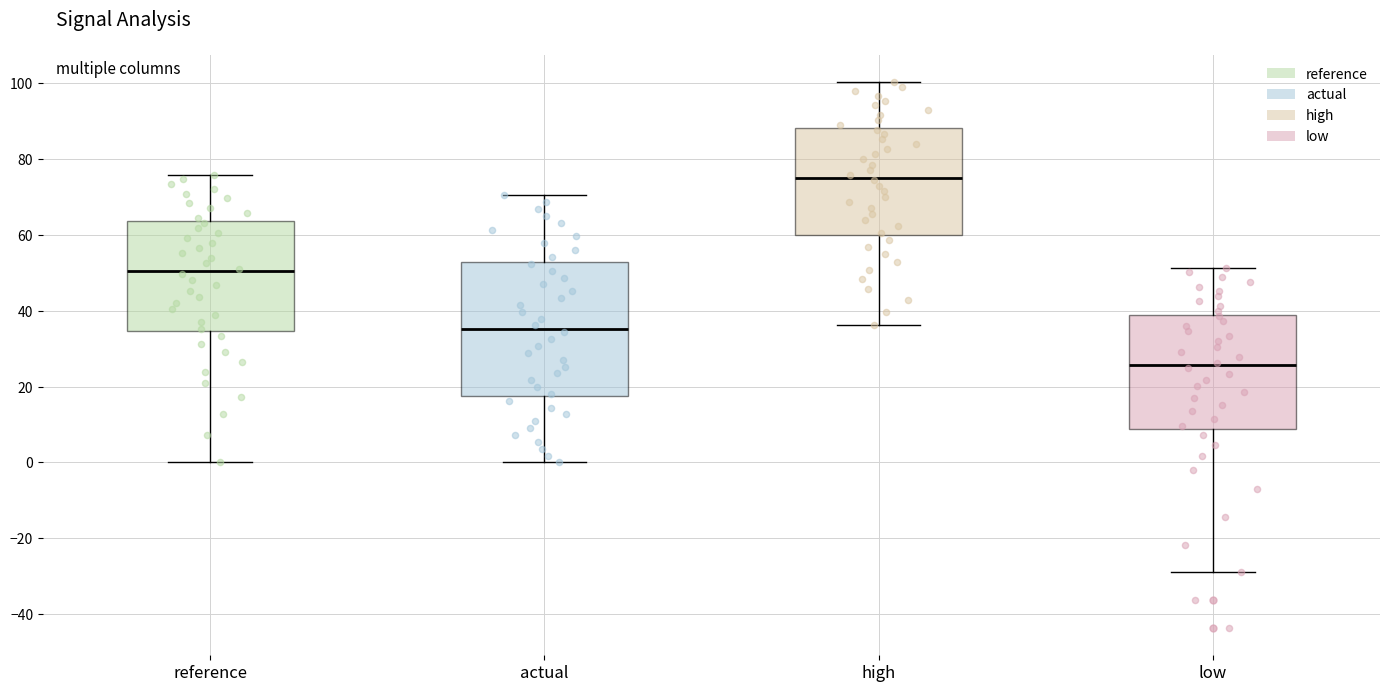

Reading left to right, transcribe this box plot: for each box, give where its median line is, the range the box spans, and where its two whiskers end, as read against the y-axis. The values are not printed on the chart, so give them approximately, as read against the axis.

reference: median 50, box 34 to 64, whiskers 0 to 76
actual: median 36, box 18 to 52, whiskers 0 to 70
high: median 76, box 60 to 88, whiskers 36 to 100
low: median 26, box 8 to 38, whiskers -28 to 52